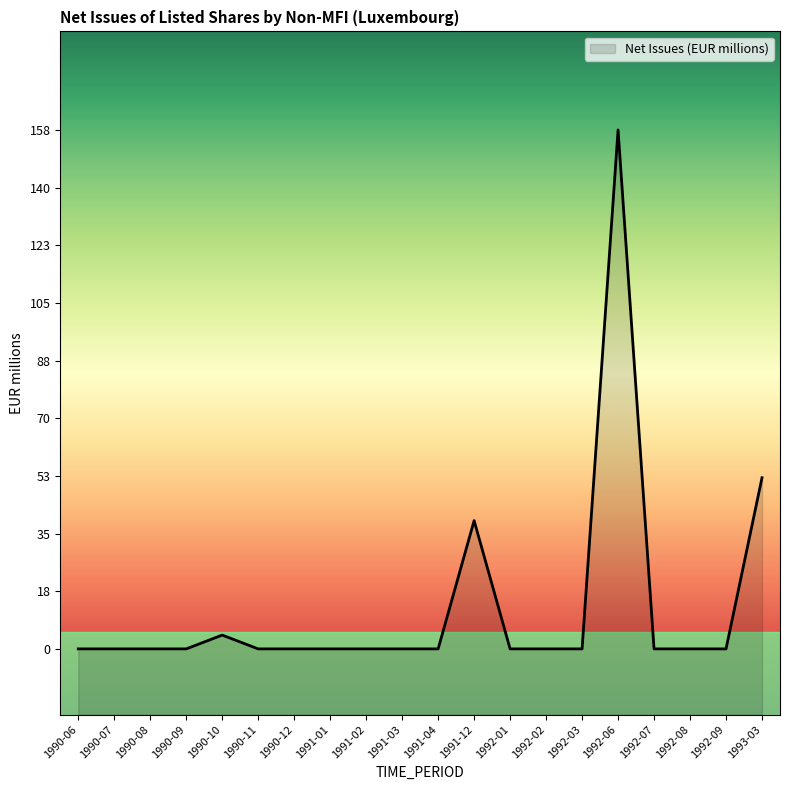

What is the ratio of the value at 1993-03 to the value at 1991-12?

1.3